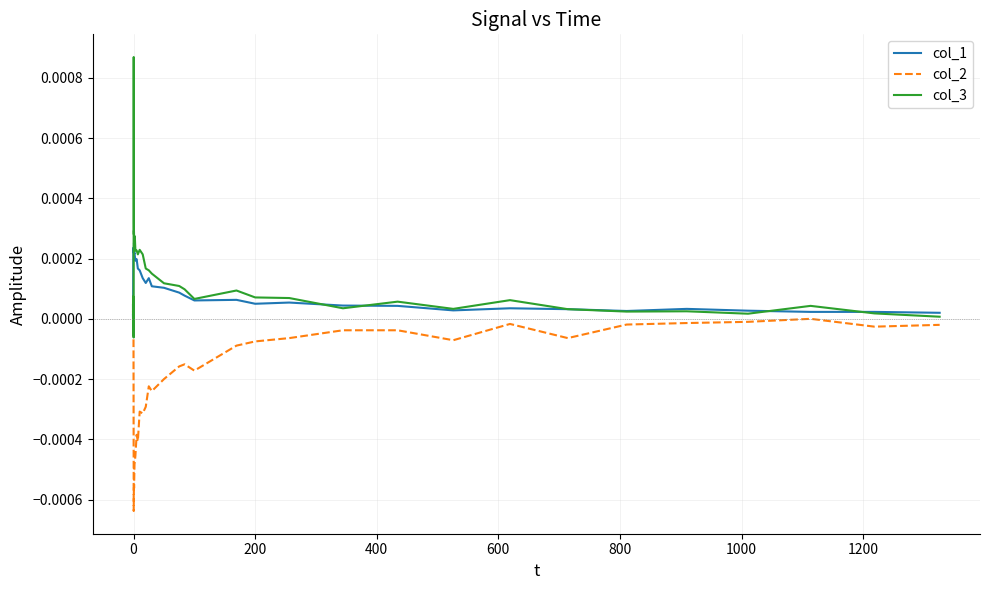

Which series has the widest spread of values?

col_3